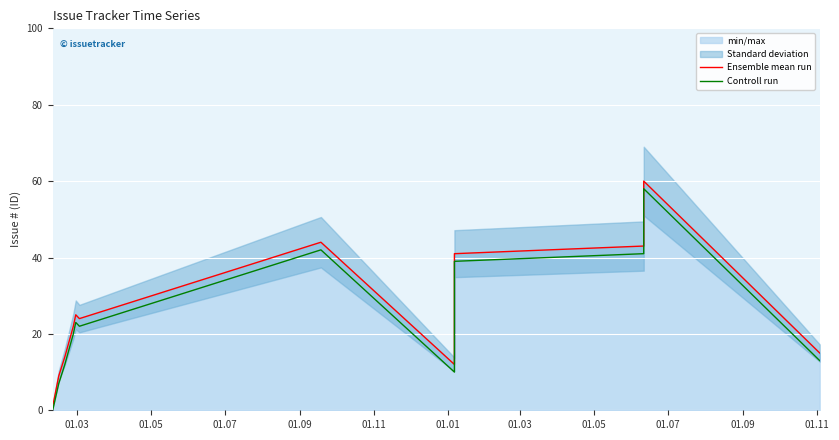

Does the chart display data point markers on the line(s)?

No